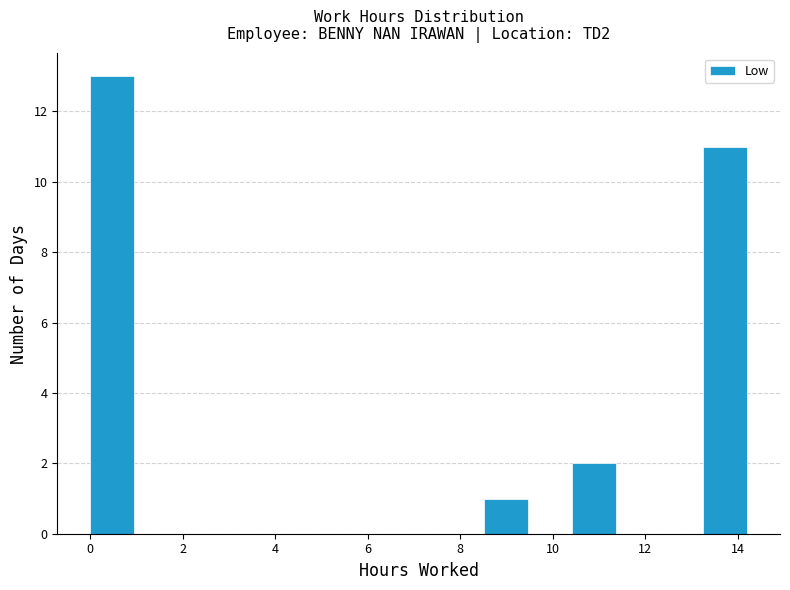

Which range on the x-axis has the tallest bar?

0.0 to 1.0